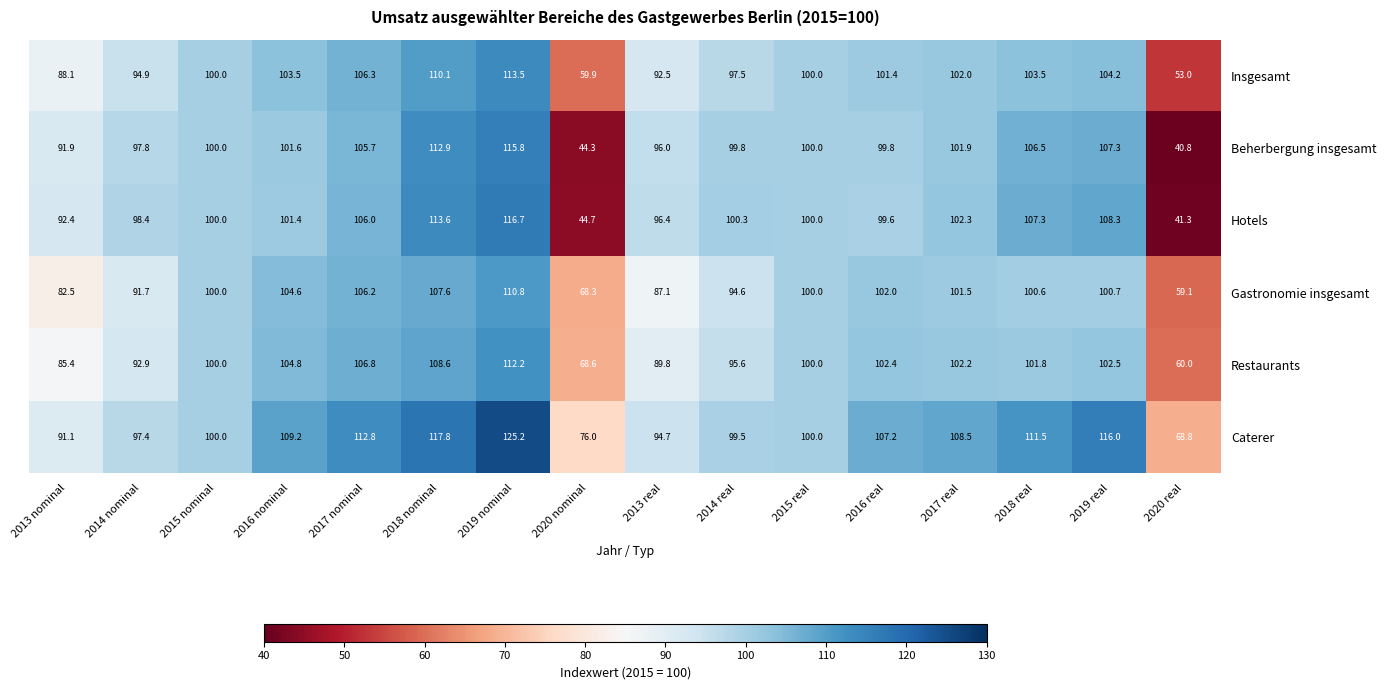

True or false: Beherbergung insgesamt has a value of 28.3 at 2018 nominal.

False